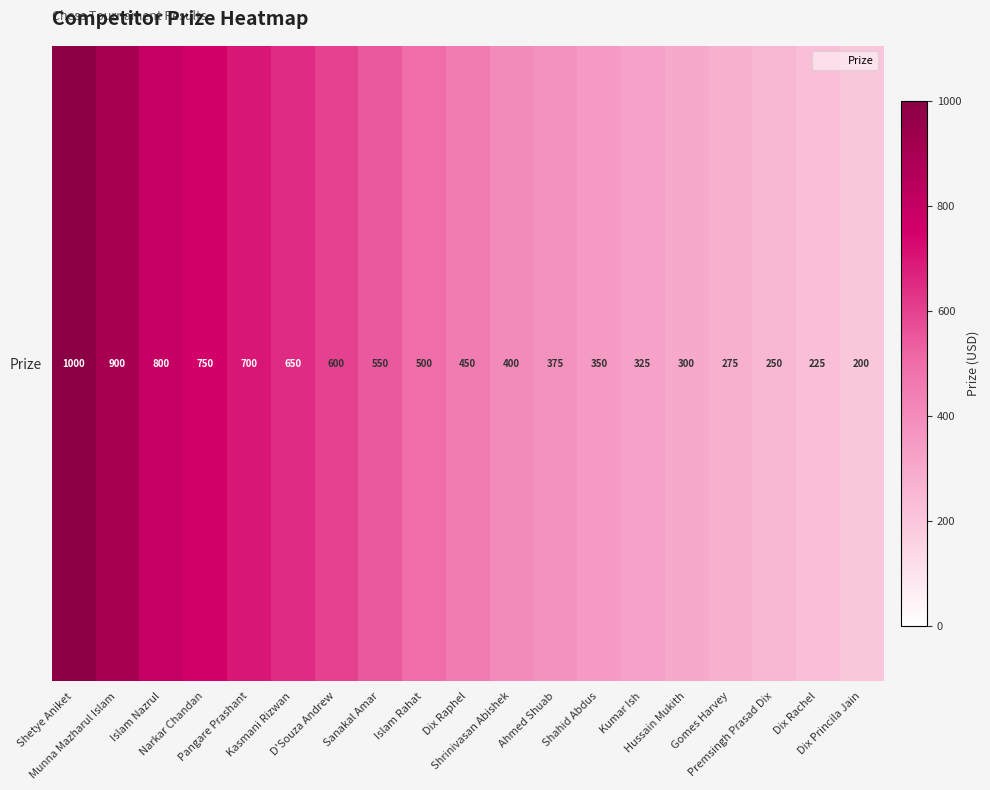

What is the change in value from Munna Mazharul Islam to Islam Nazrul?

-100